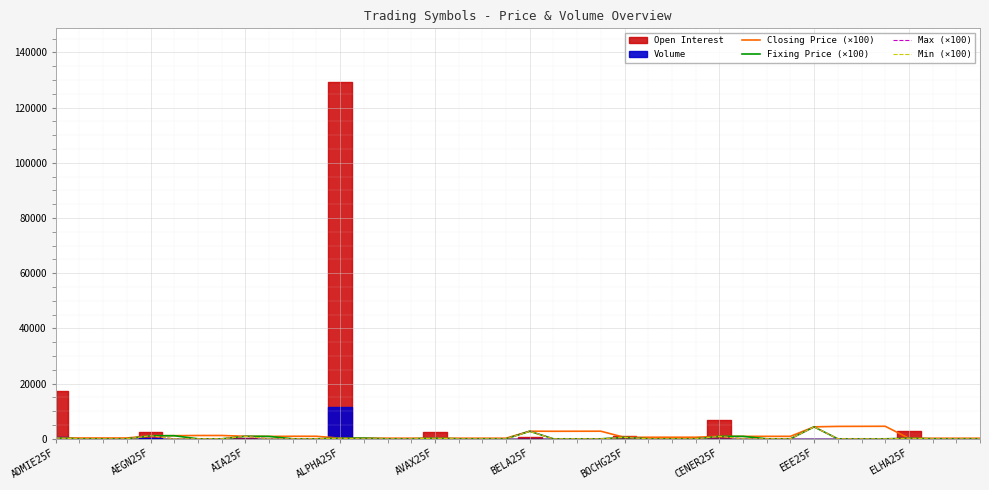

What is the highest value of the Closing Price (×100) series?

4541.0